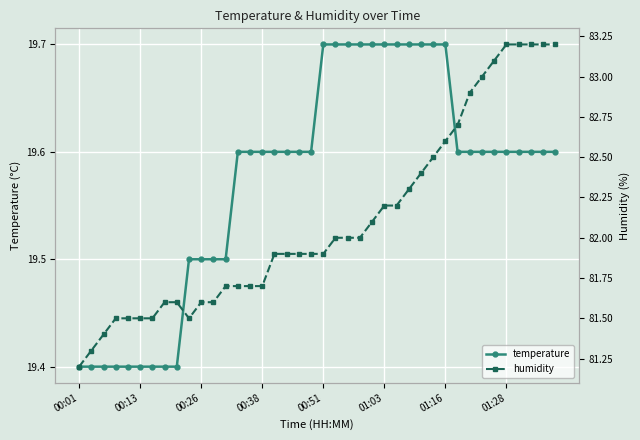

What is the maximum value shown in the chart?

83.2